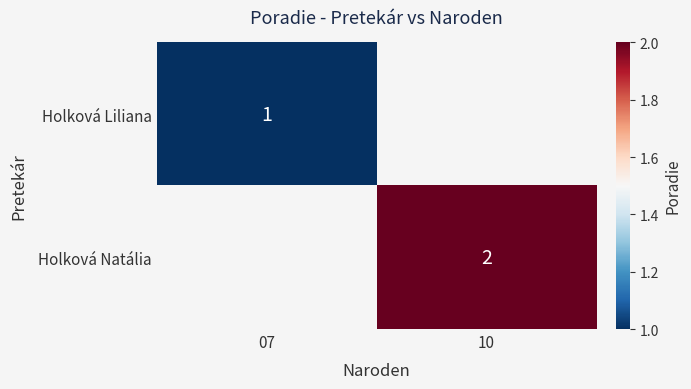

Is it true that Holková Liliana equals 1 at 07?

True